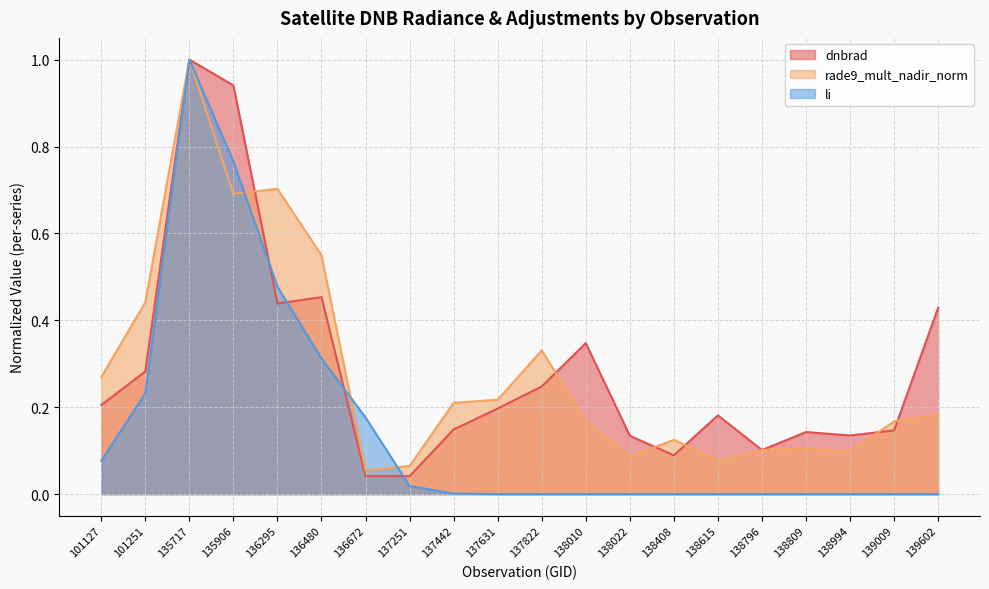

Read the dnbrad value at 136295.

0.4